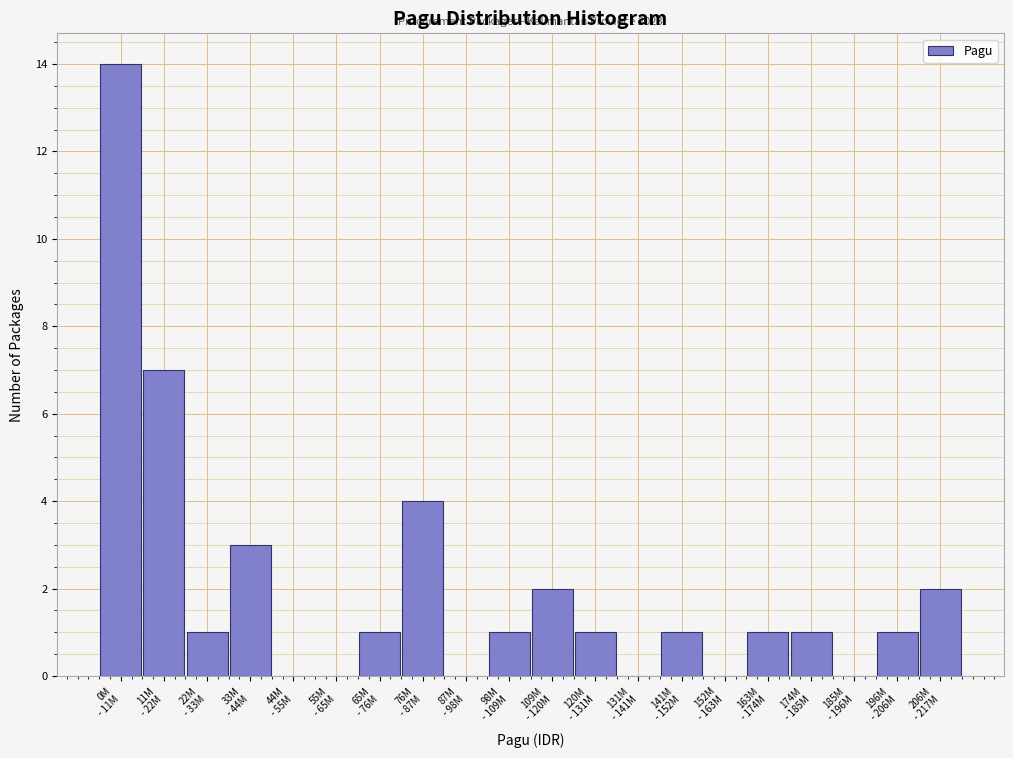

What is the greatest value displayed?

14